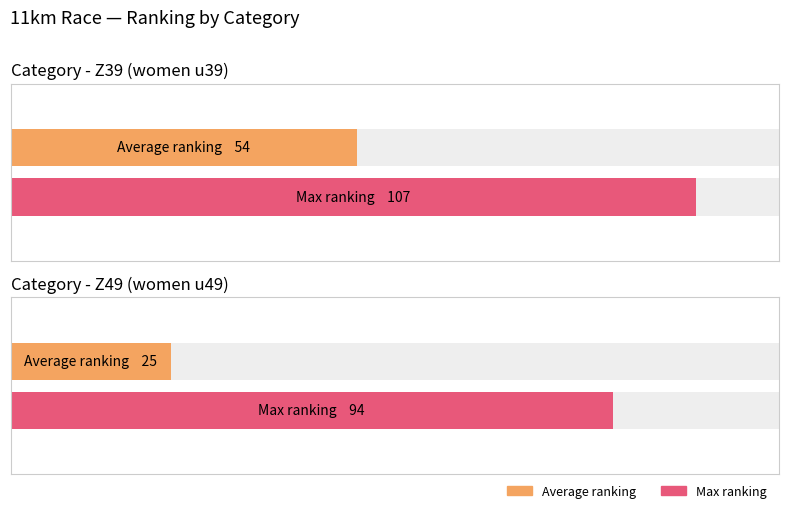

What is the label of the 2nd bar from the left?

Z49